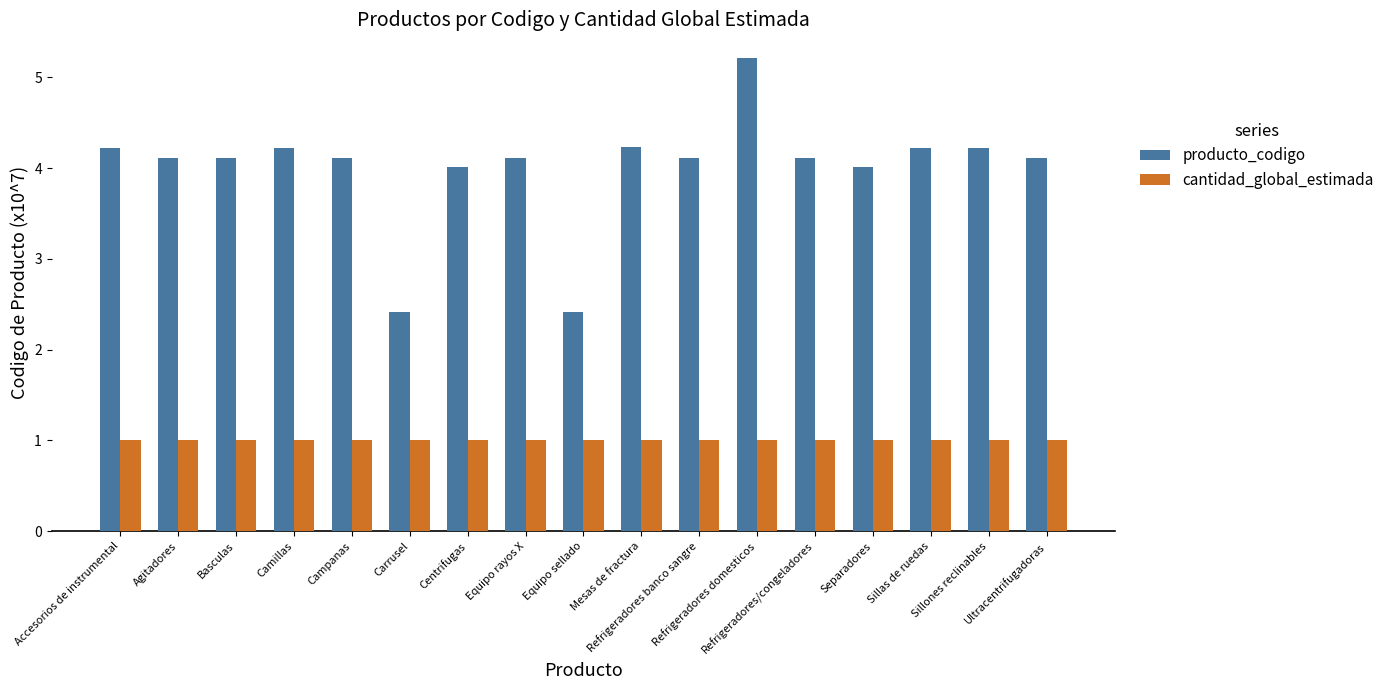

At Agitadores, list the series in order from largest to smallest.

producto_codigo, cantidad_global_estimada